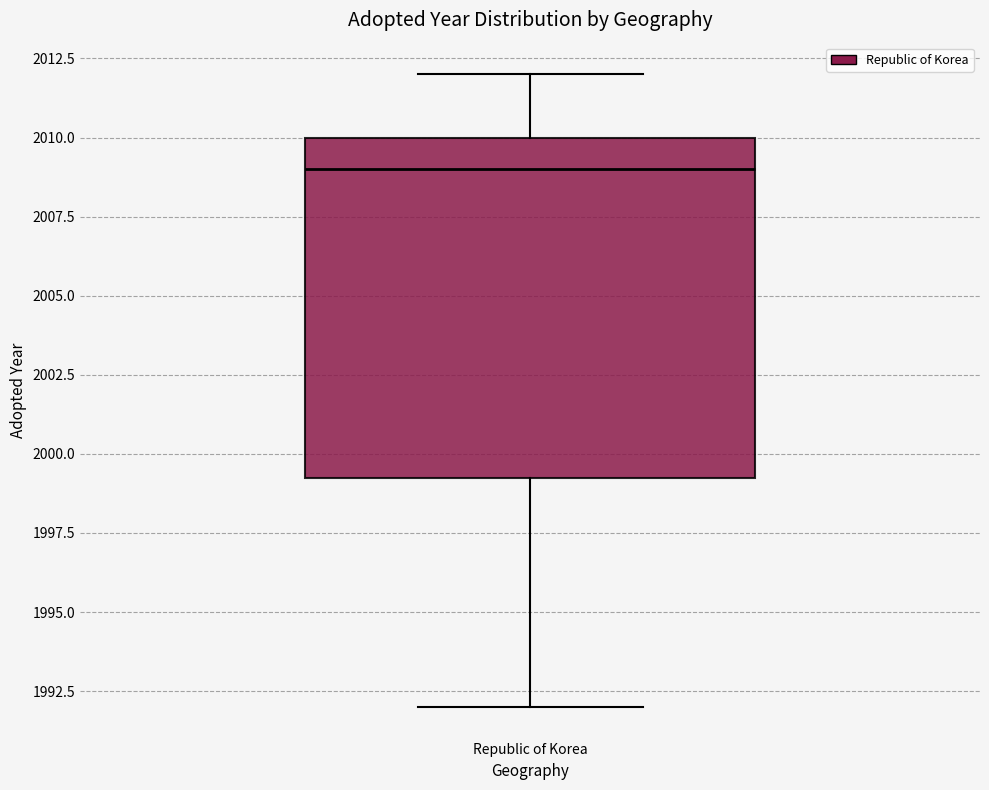

Transcribe this box plot: give where the median line is, the range the box spans, and where the two whiskers end, as read against the y-axis. The values are not printed on the chart, so give them approximately, as read against the axis.

median 2009.0, box 1999.5 to 2010.0, whiskers 1992.0 to 2012.0